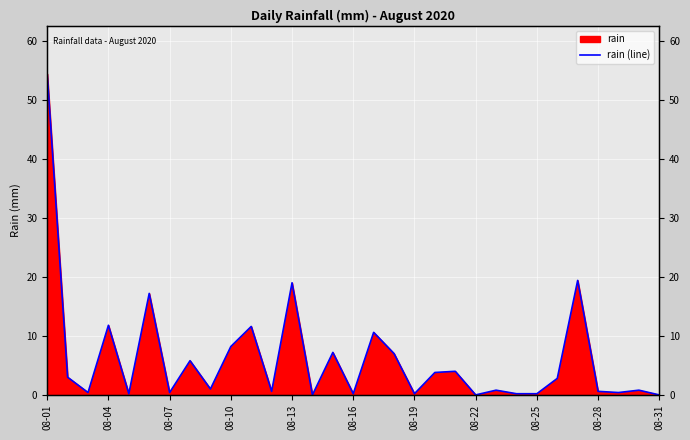

The value at 23 is 0.2. True or false?

True